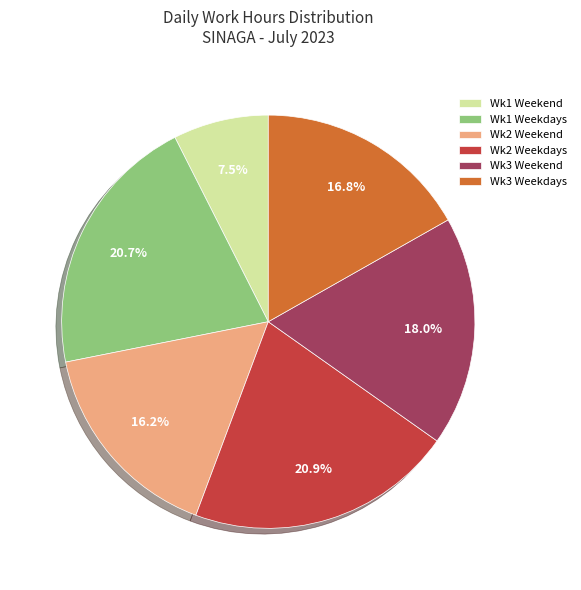

Does any single category account for the majority?

No